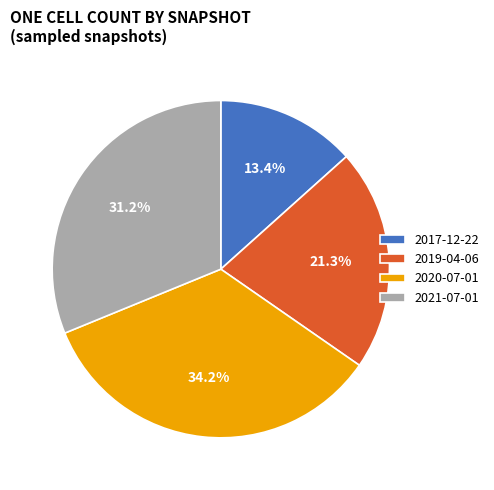

Is the sum of 2020-07-01 and 2019-04-06 greater than half?

Yes